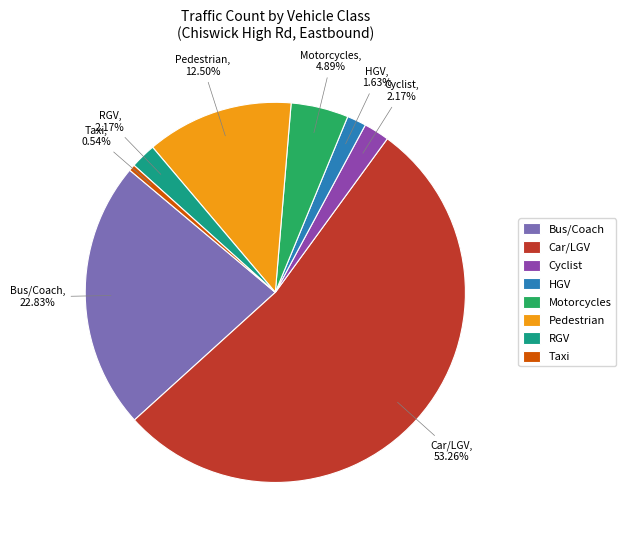

What percentage is the RGV slice, to the nearest percent?

2%